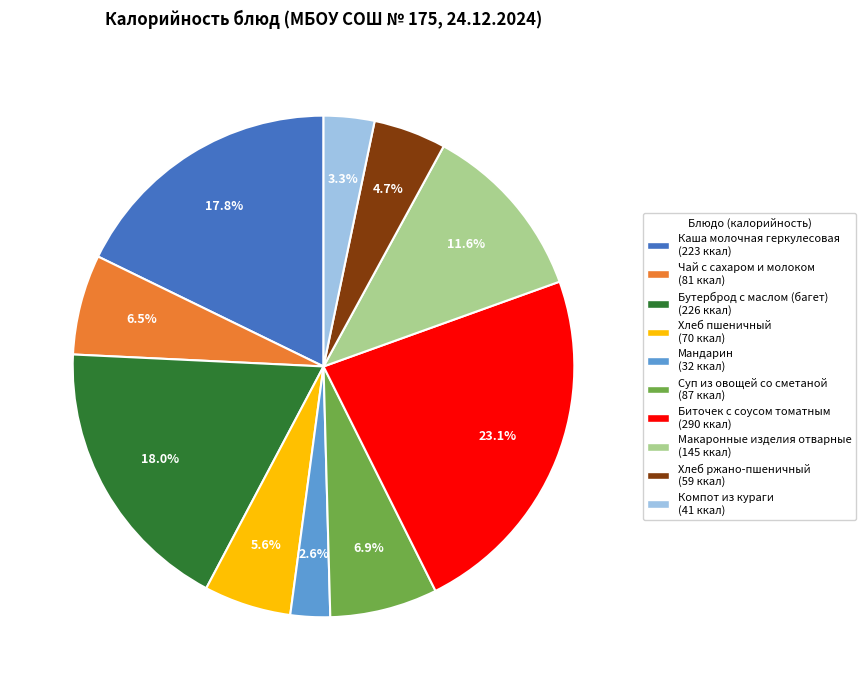

Which has a higher value, Компот из кураги or Биточек с соусом томатным?

Биточек с соусом томатным